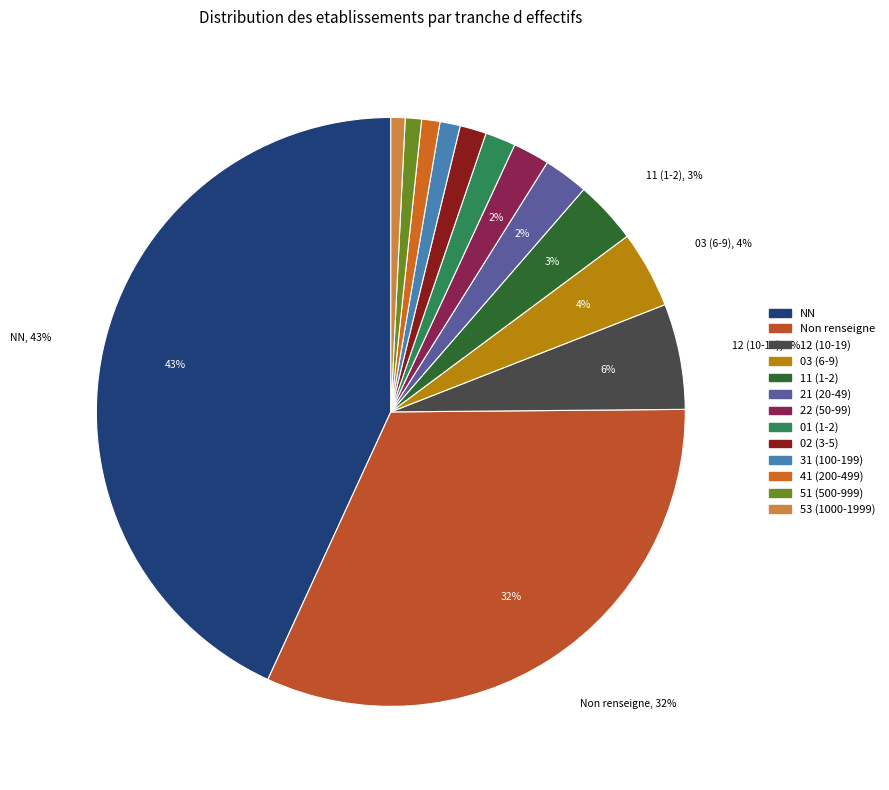

Count the number of slices in the pie.

13